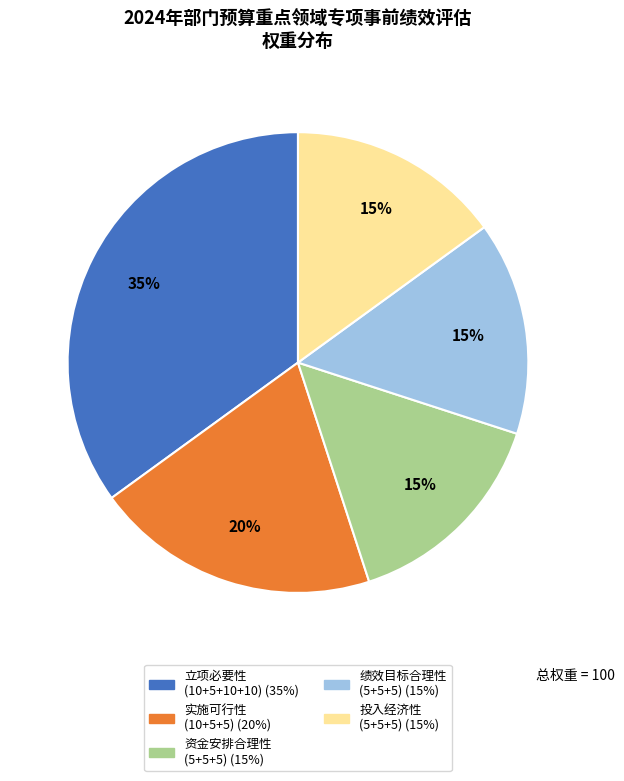

Is there any slice that represents more than half of the pie?

No